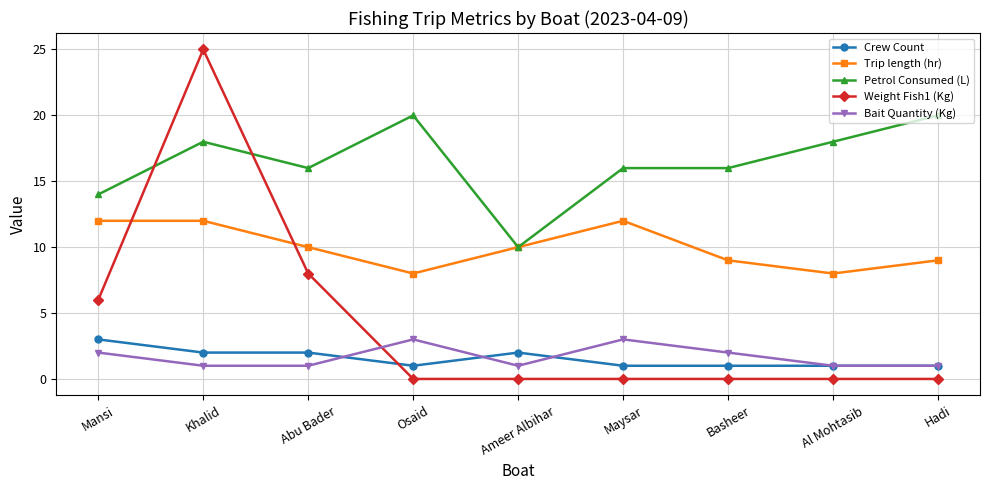

Reading left to right, transcribe all the data shown in this chart.

Crew Count: 3	2	2	1	2	1	1	1	1
Trip length (hr): 12	12	10	8	10	12	9	8	9
Petrol Consumed (L): 14	18	16	20	10	16	16	18	20
Weight Fish1 (Kg): 6	25	8	0	0	0	0	0	0
Bait Quantity (Kg): 2	1	1	3	1	3	2	1	1